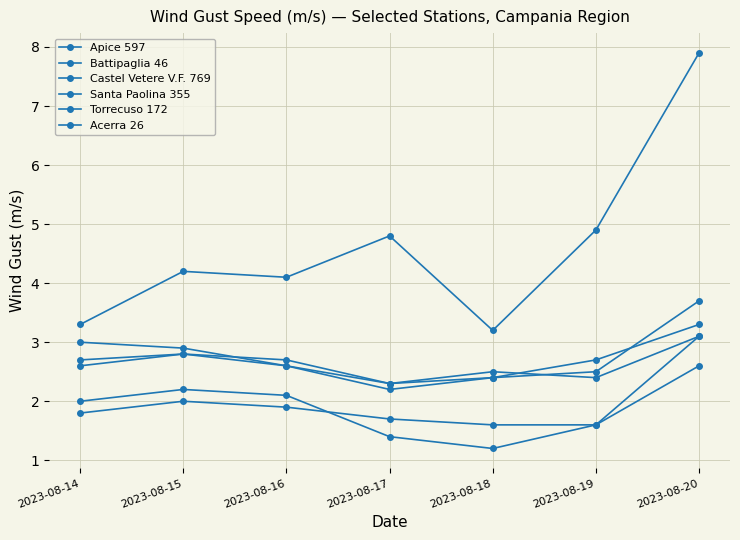

In Torrecuso 172, how many points are lower than both neighbors (excluding endpoints)?

1